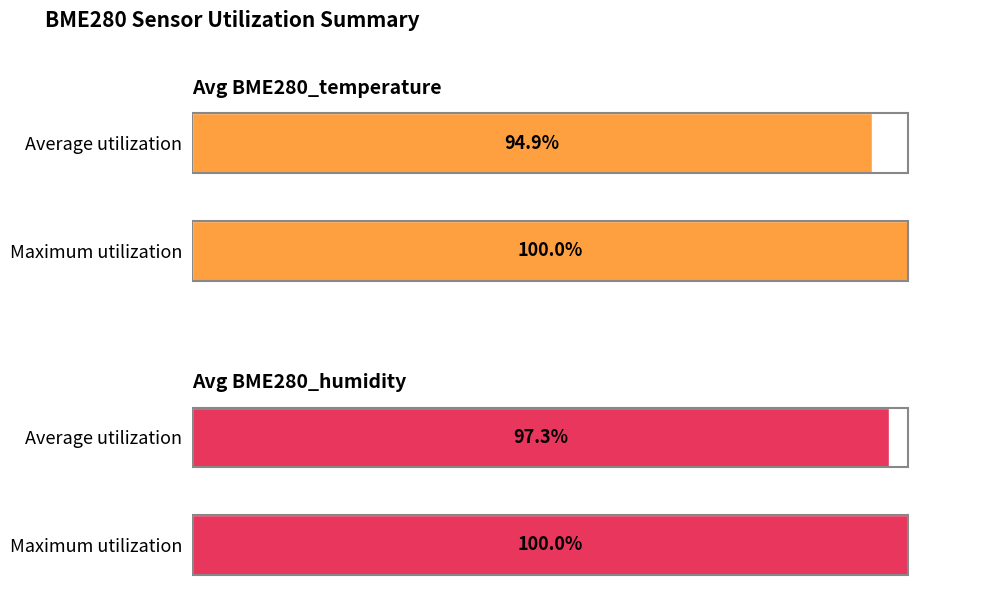

Which has a higher value, Average utilization or Maximum utilization?

Maximum utilization